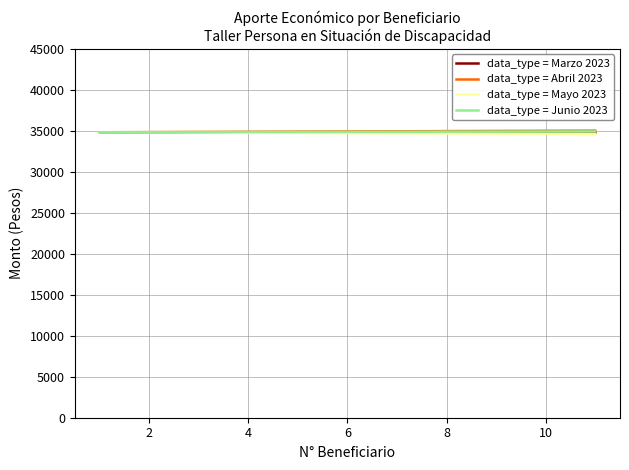

What is the maximum value for data_type = Junio 2023?

34929